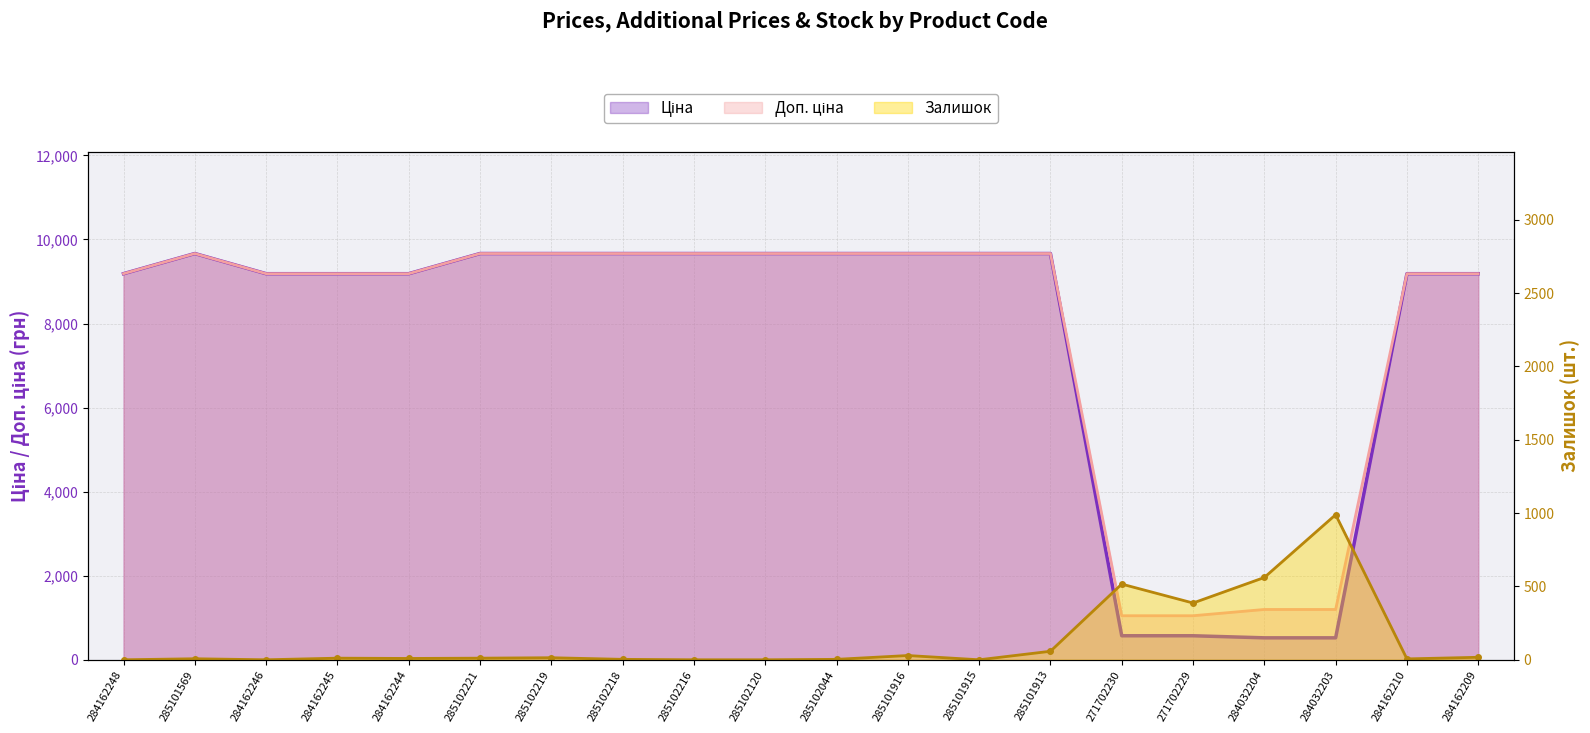

Which category has the highest value across all series?

285101569